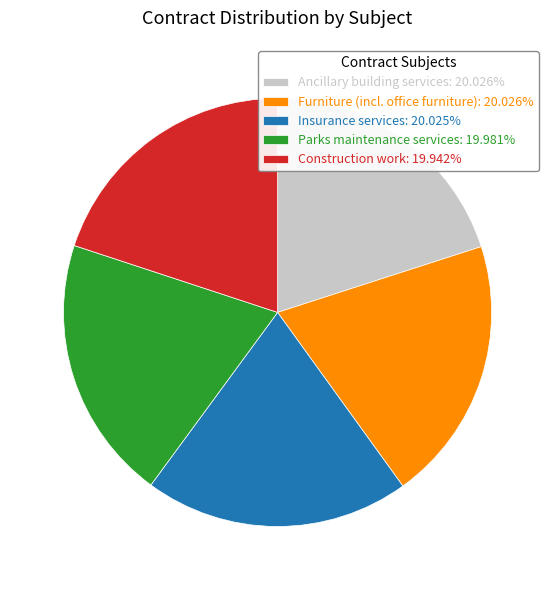

Is the sum of Ancillary building services: 20.026% and Construction work: 19.942% greater than half?

No